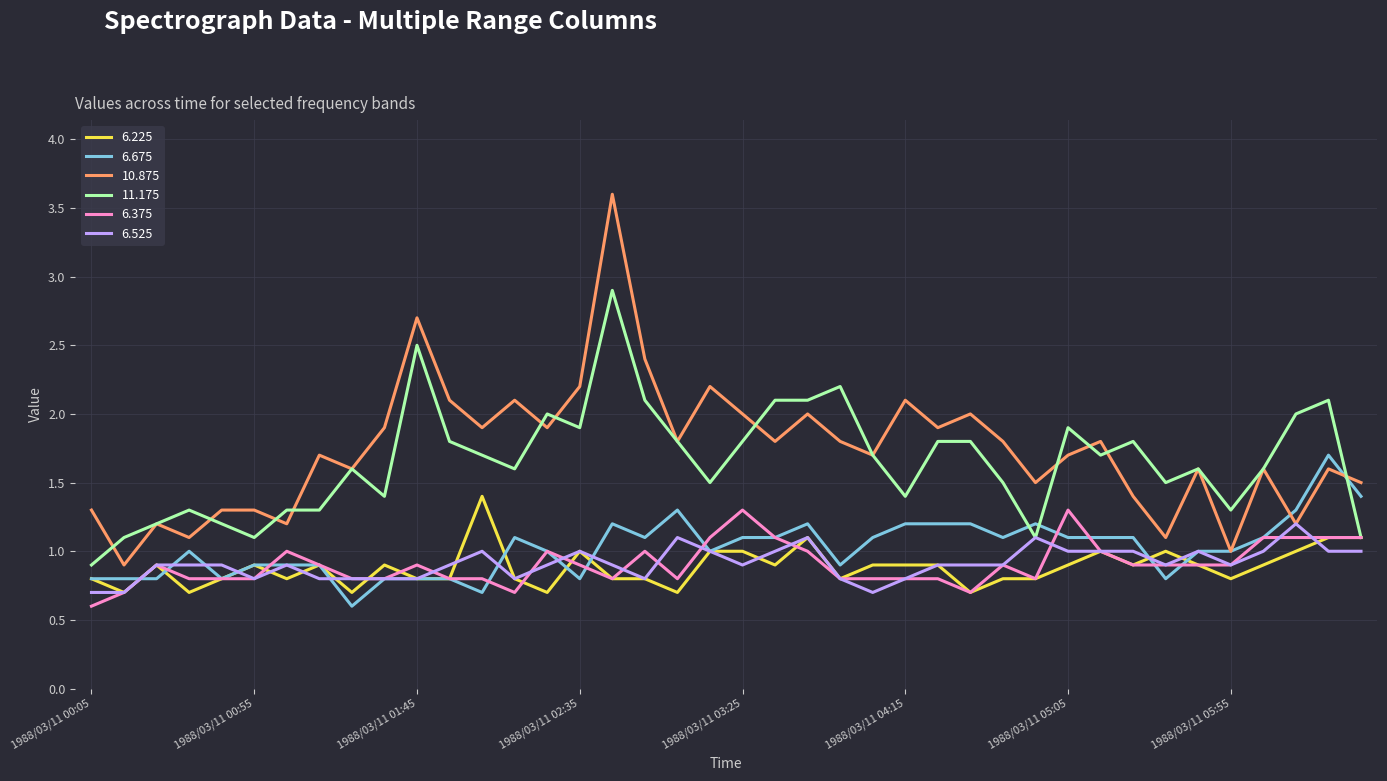

What is the maximum value for 11.175?

2.9